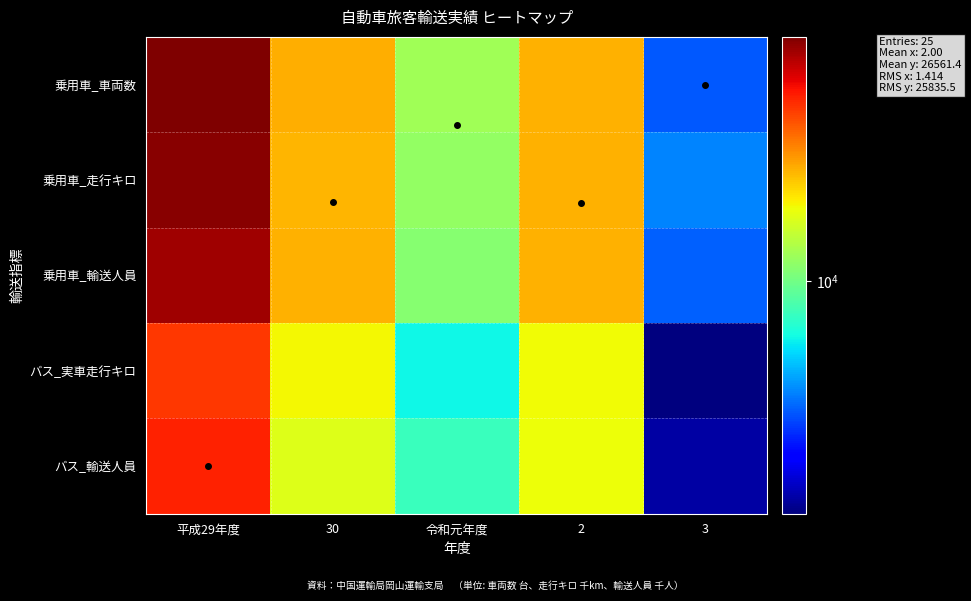

Which has a higher value, 30 or 3?

30